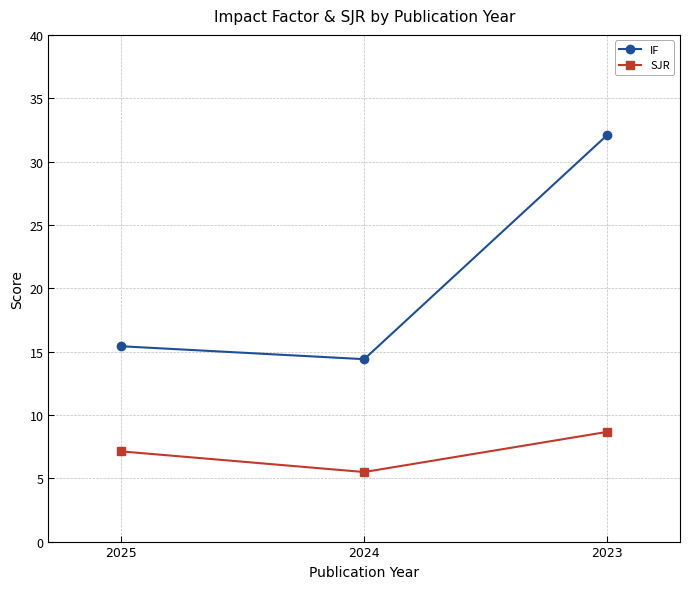

What is the sum of all IF values?

61.9